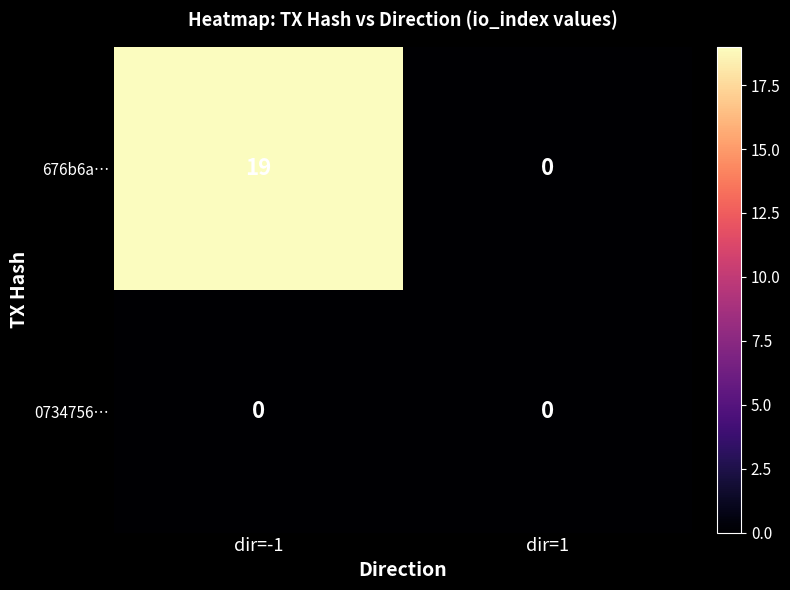

Which series has the largest total across all categories?

676b6a…